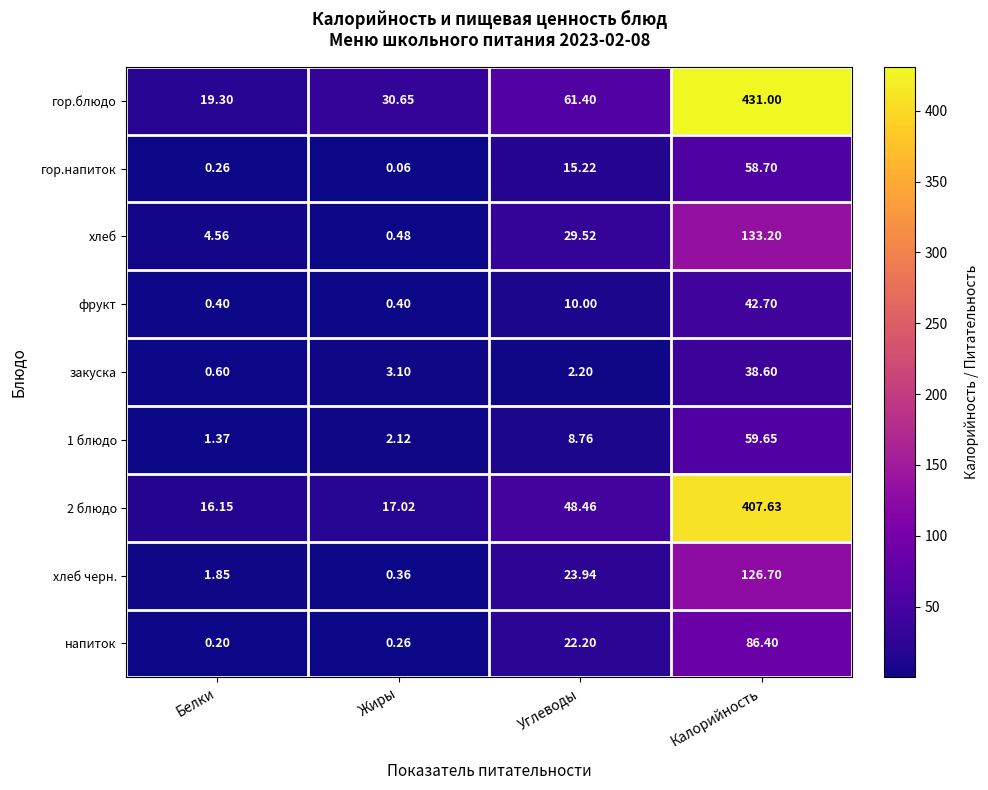

List the labels in order of гор.блюдо value, largest first.

Калорийность, Углеводы, Жиры, Белки